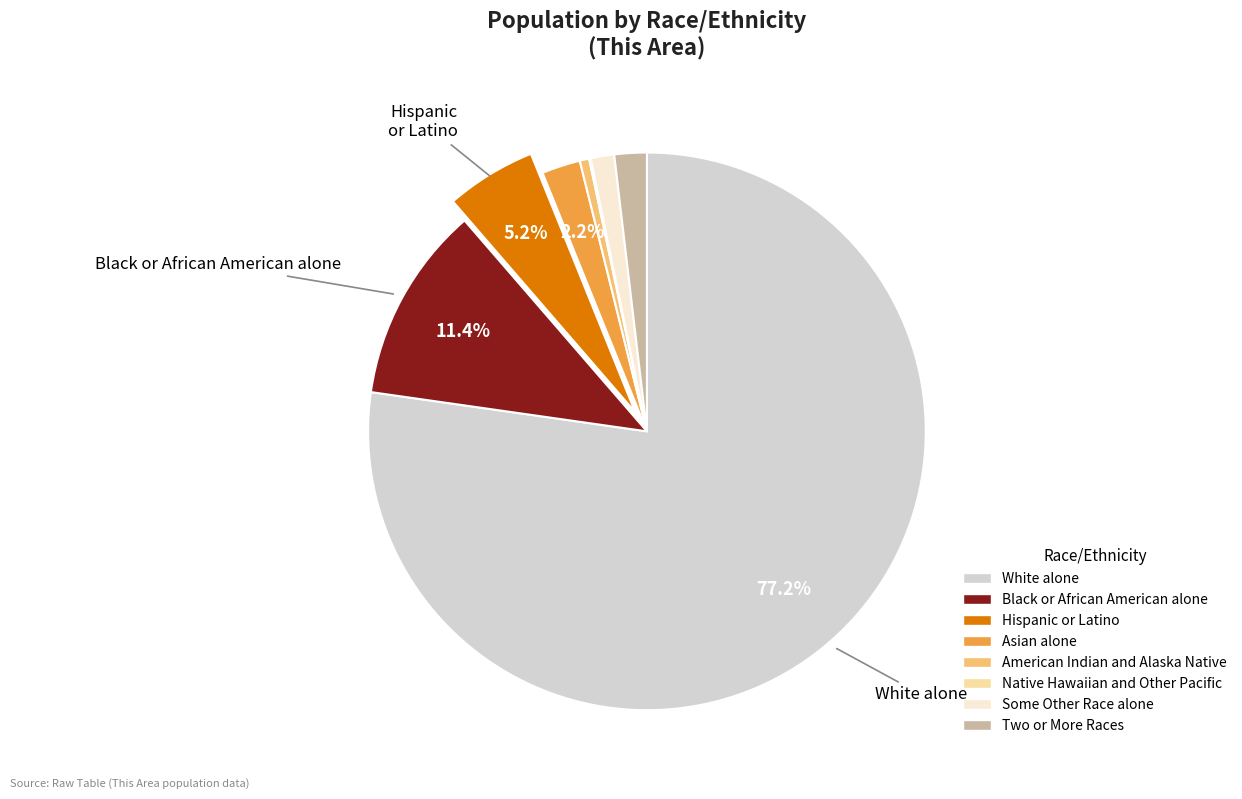

The Asian alone slice represents 11% of the pie. True or false?

False